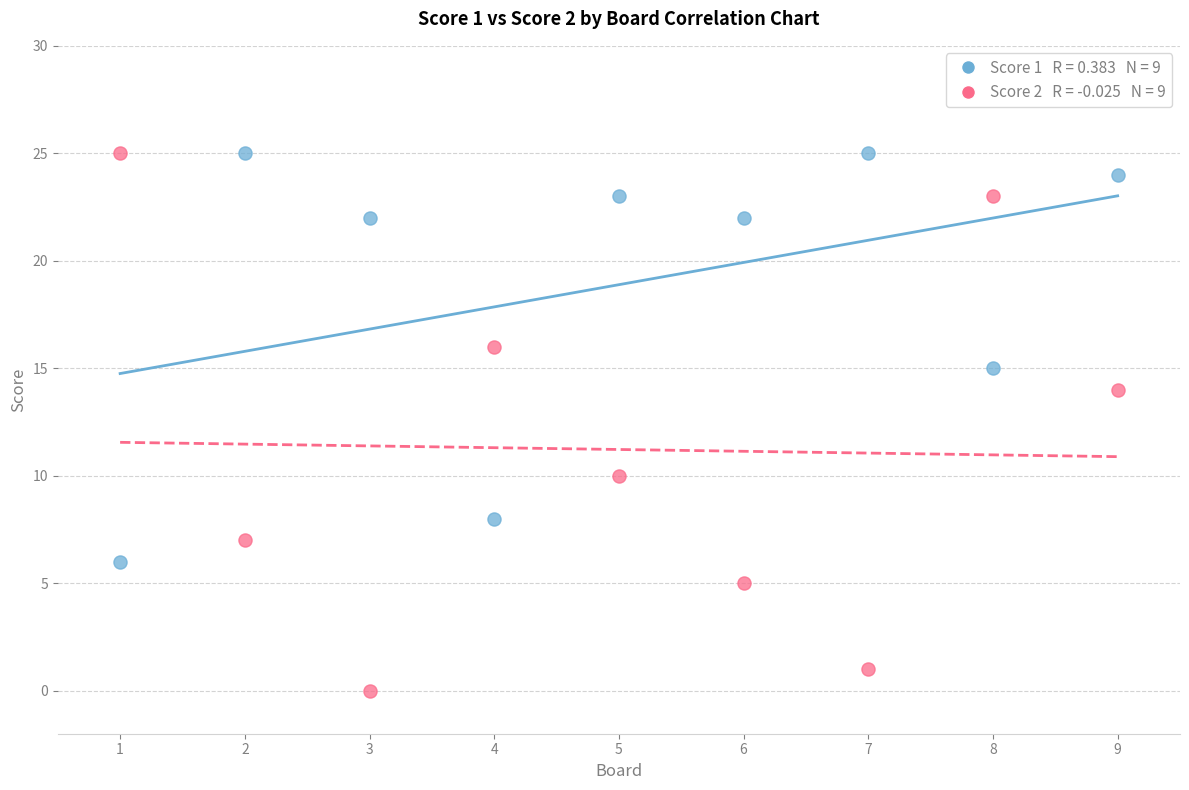

Across all data points, what is the range of X values (max minus min)?

8